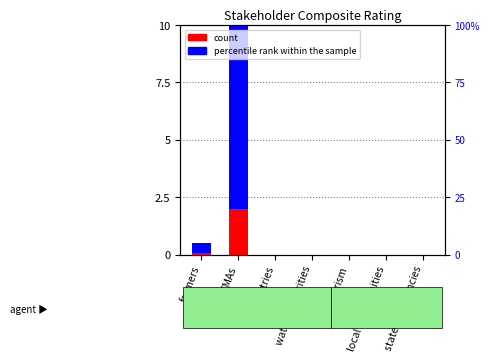

Is it true that the value at industries is -3.8?

False